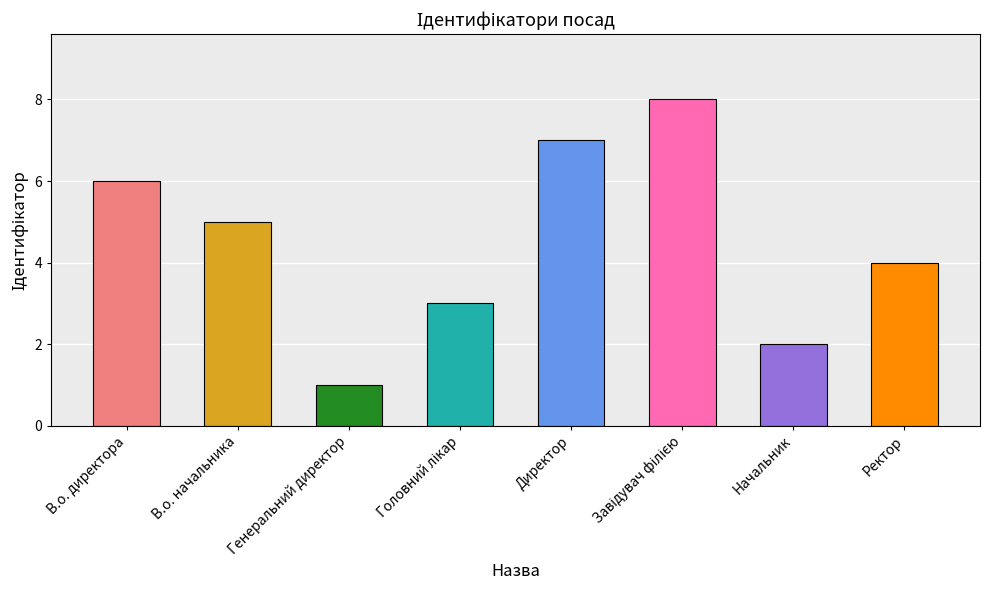

At which category does the chart reach its minimum across all series?

Генеральний директор